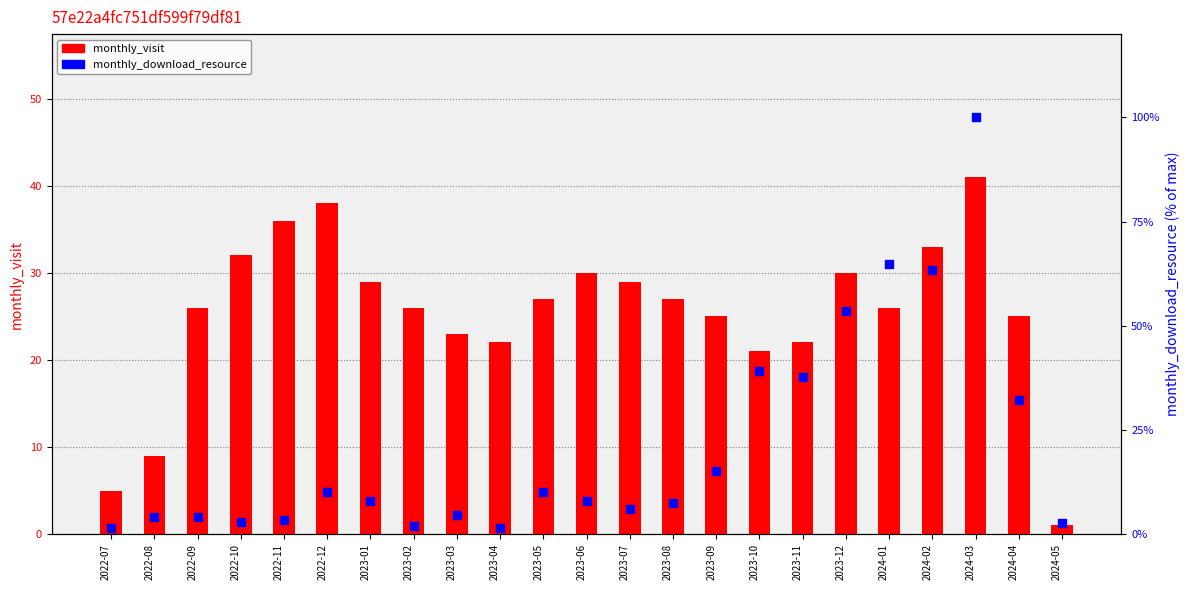

At how many categories does at least one series exceed 41?

4